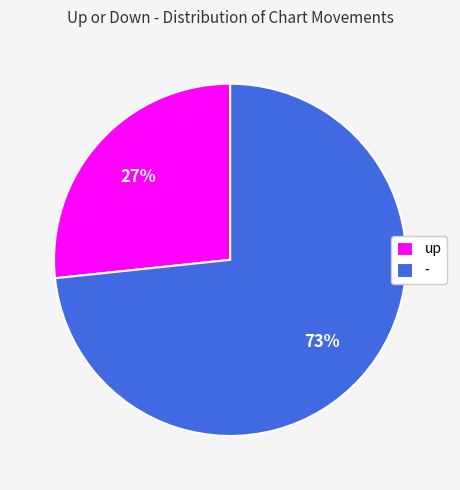

Which slice represents more than half of the pie?

-